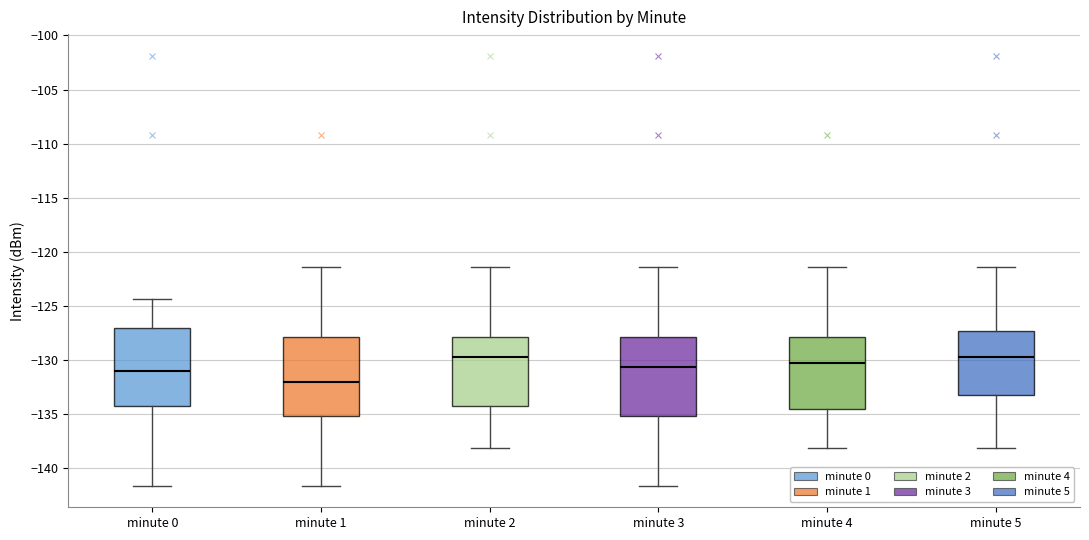

Where does the lower whisker of the box for minute 4 end on the y-axis? The values are not printed on the chart, so give them approximately, as read against the axis.

-138.0